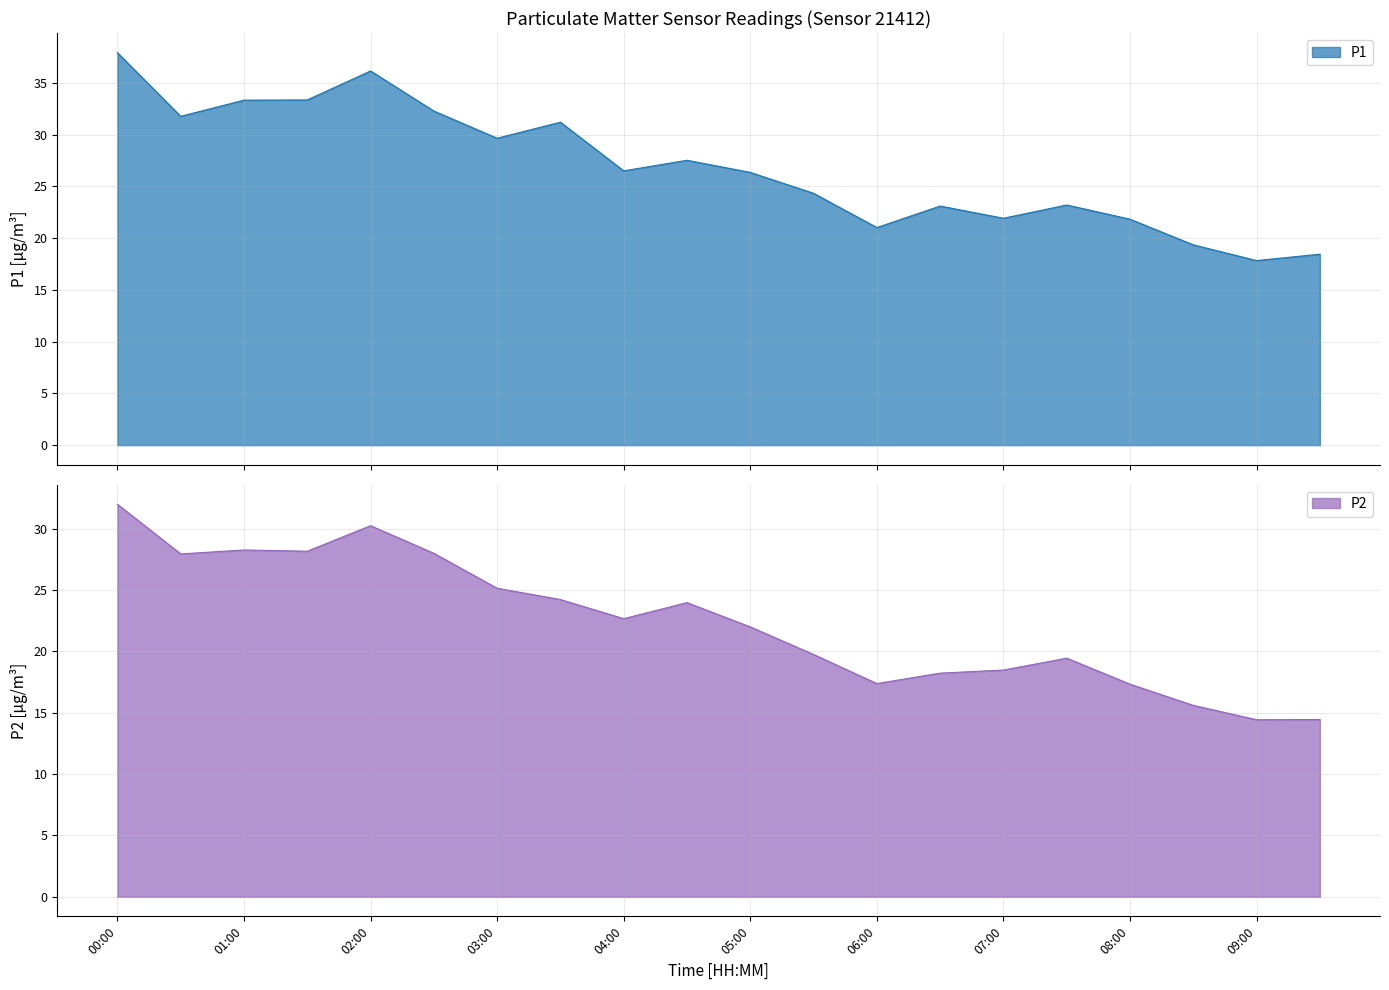

Reading left to right, what are all the values shown in this chart?

P1: 00:00=37.9	00:30=31.8	01:00=33.3	01:30=33.4	02:00=36.1	02:30=32.3	03:00=29.6	03:30=31.2	04:00=26.5	04:30=27.5	05:00=26.4	05:30=24.3	06:00=21.0	06:30=23.1	07:00=21.9	07:30=23.2	08:00=21.8	08:30=19.4	09:00=17.8	09:30=18.4
P2: 00:00=32.0	00:30=27.9	01:00=28.3	01:30=28.2	02:00=30.2	02:30=28.0	03:00=25.1	03:30=24.2	04:00=22.7	04:30=24.0	05:00=22.0	05:30=19.8	06:00=17.4	06:30=18.2	07:00=18.5	07:30=19.4	08:00=17.3	08:30=15.6	09:00=14.4	09:30=14.4